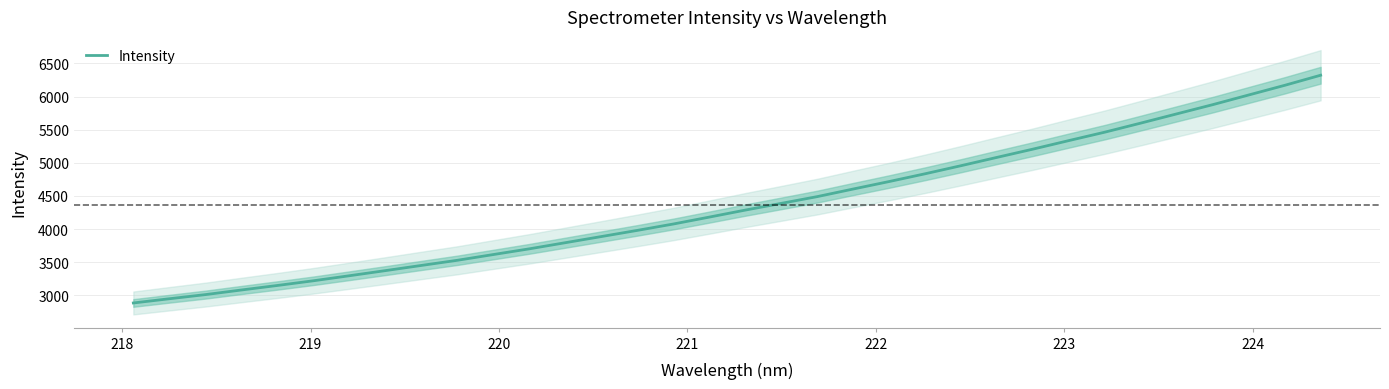

What is the difference between the second highest and second lowest values?

3222.8